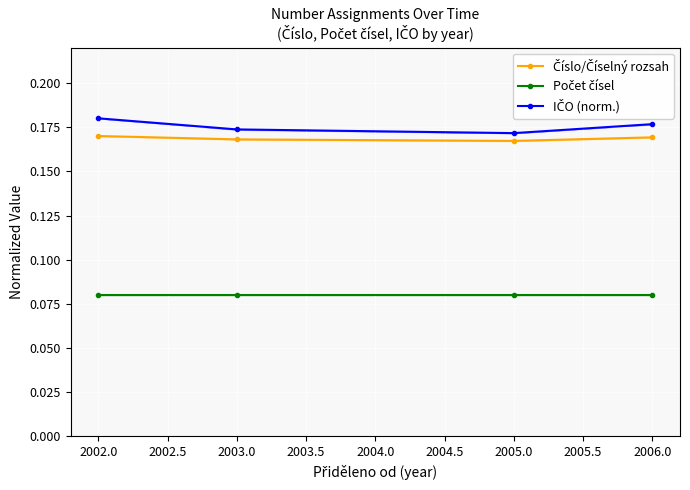

How many distinct data groups are displayed?

3